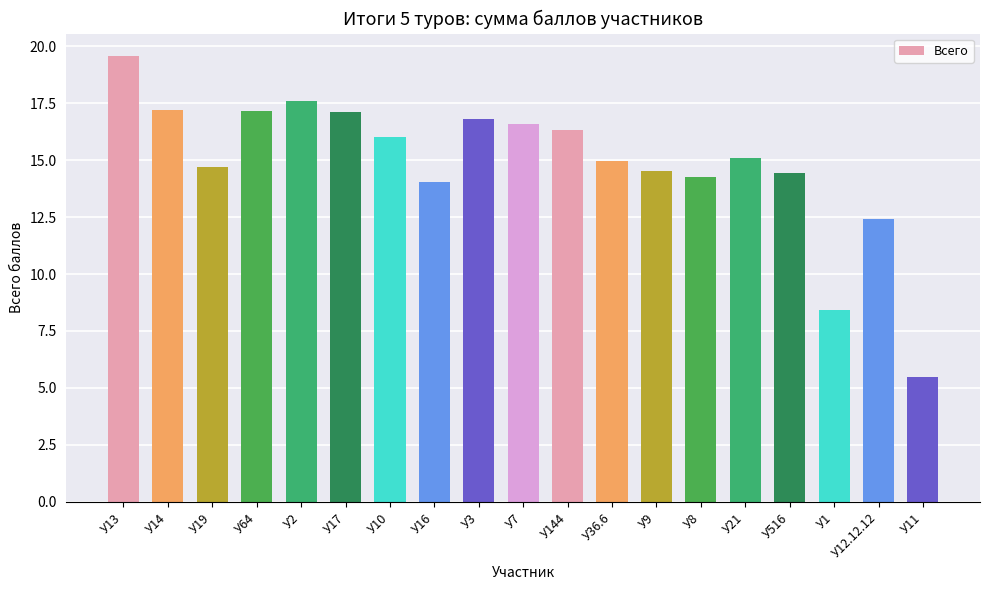

Are the bars grouped side by side (vs. stacked)?

No